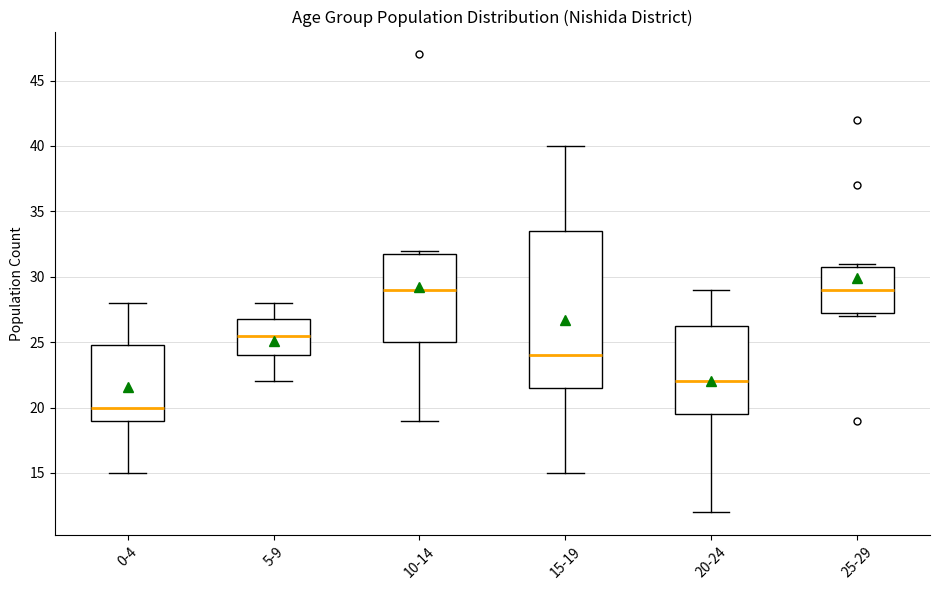

Reading left to right, transcribe this box plot: for each box, give where its median line is, the range the box spans, and where its two whiskers end, as read against the y-axis. The values are not printed on the chart, so give them approximately, as read against the axis.

0-4: median 20.0, box 19.0 to 25.0, whiskers 15.0 to 28.0
5-9: median 25.5, box 24.0 to 27.0, whiskers 22.0 to 28.0
10-14: median 29.0, box 25.0 to 32.0, whiskers 19.0 to 32.0 (just above the box's upper edge)
15-19: median 24.0, box 21.5 to 33.5, whiskers 15.0 to 40.0
20-24: median 22.0, box 19.5 to 26.5, whiskers 12.0 to 29.0
25-29: median 29.0, box 27.5 to 31.0, whiskers 27.0 to 31.0 (just above the box's upper edge)